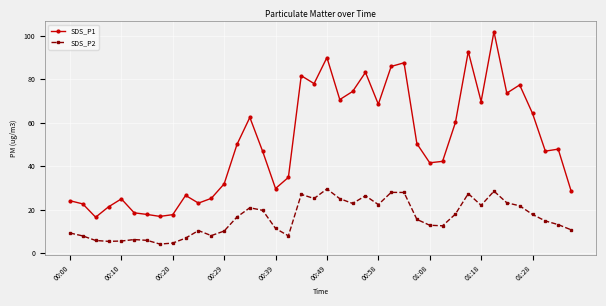

True or false: SDS_P1 has more than 2 interior local peaks.

True